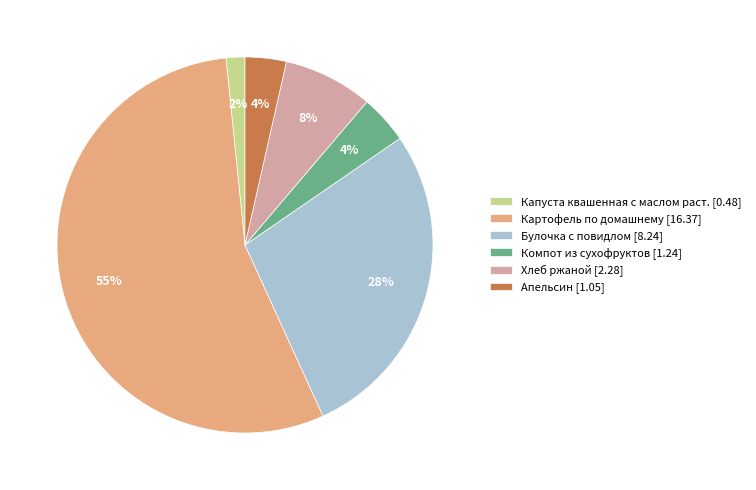

How many segments does this pie chart have?

6